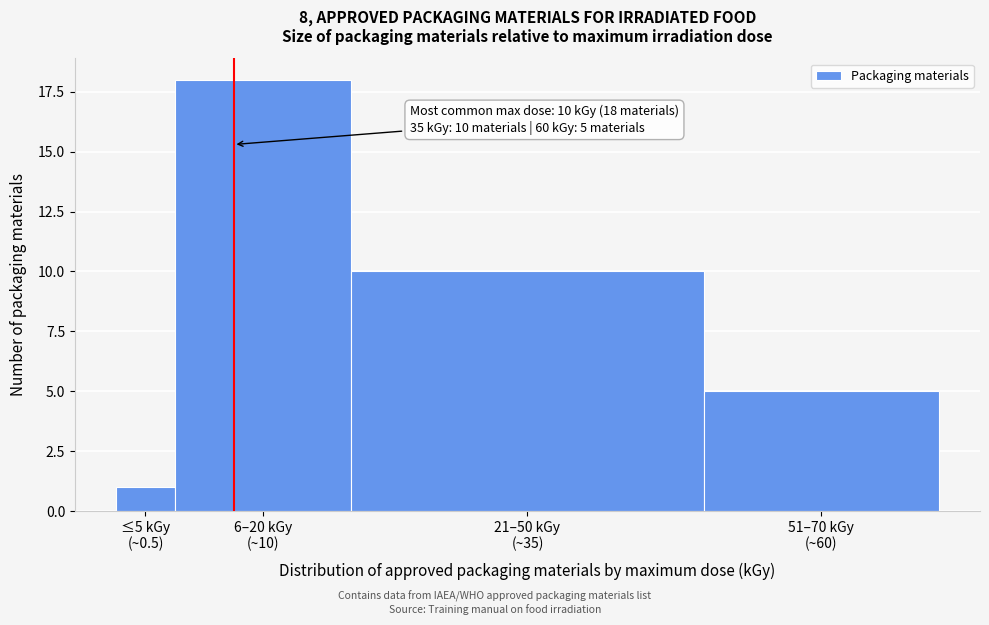

Reading left to right, list all the values displayed in this chart.

1	18	10	5